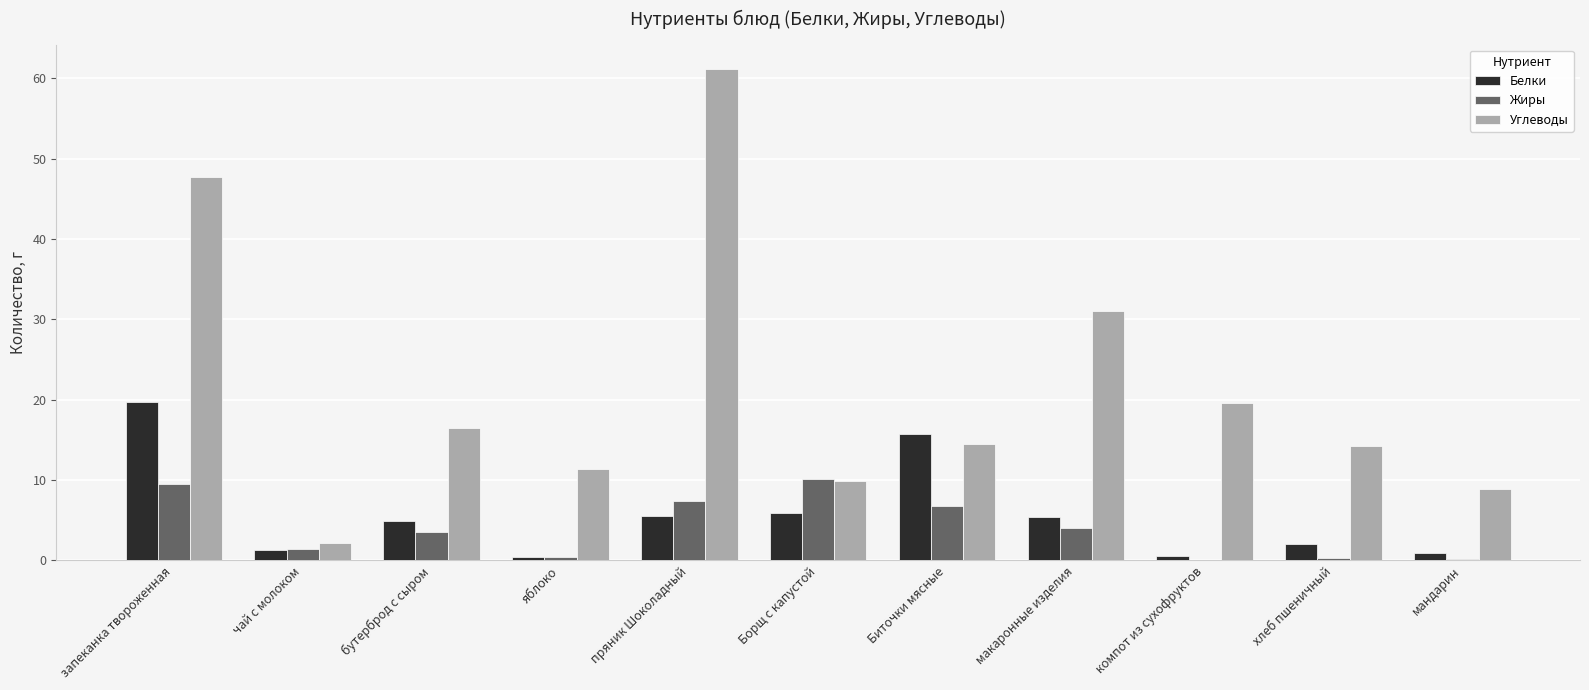

The value of Жиры at пряник Шоколадный is 12.6. True or false?

False